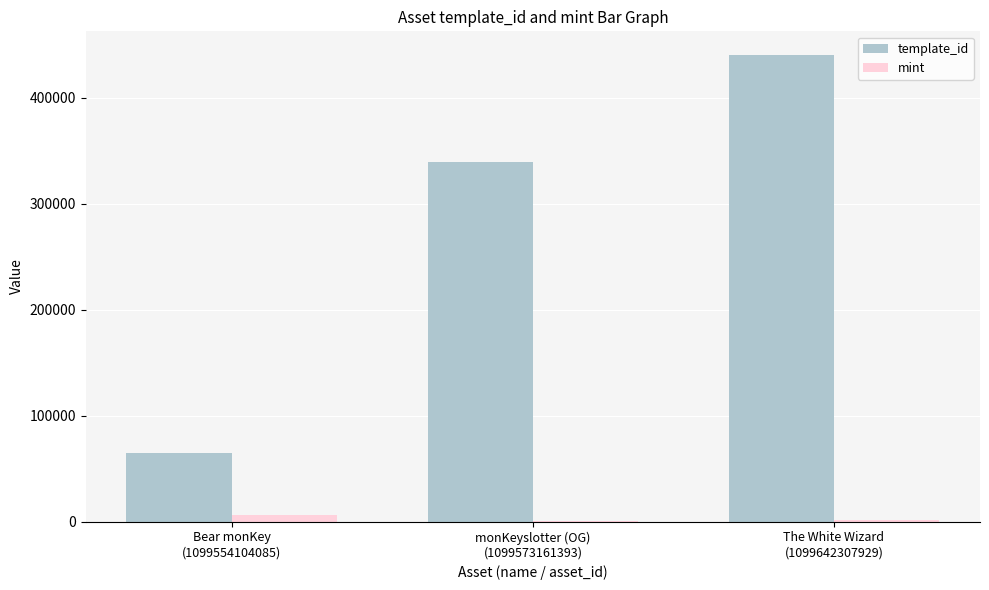

At which category is the sum across all series the highest?

The White Wizard
(1099642307929)